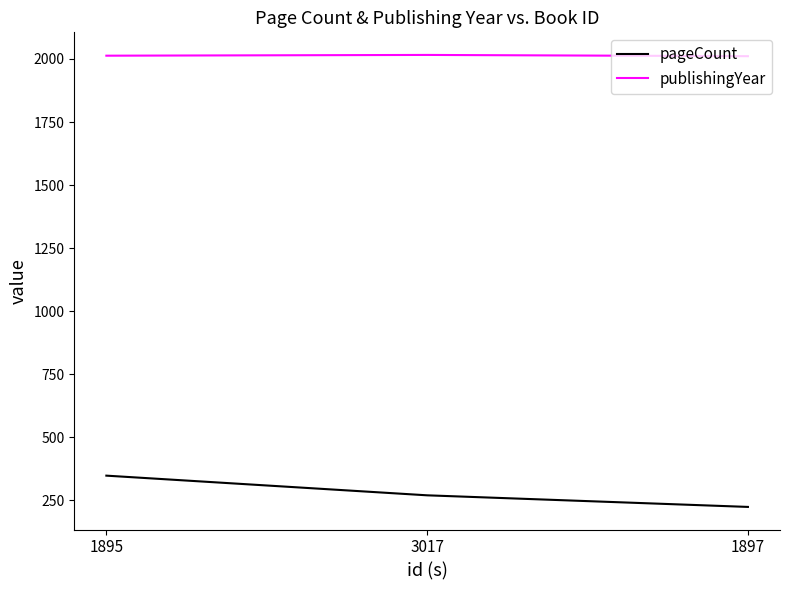

What is the difference between the publishingYear values at 1895 and 1897?

2